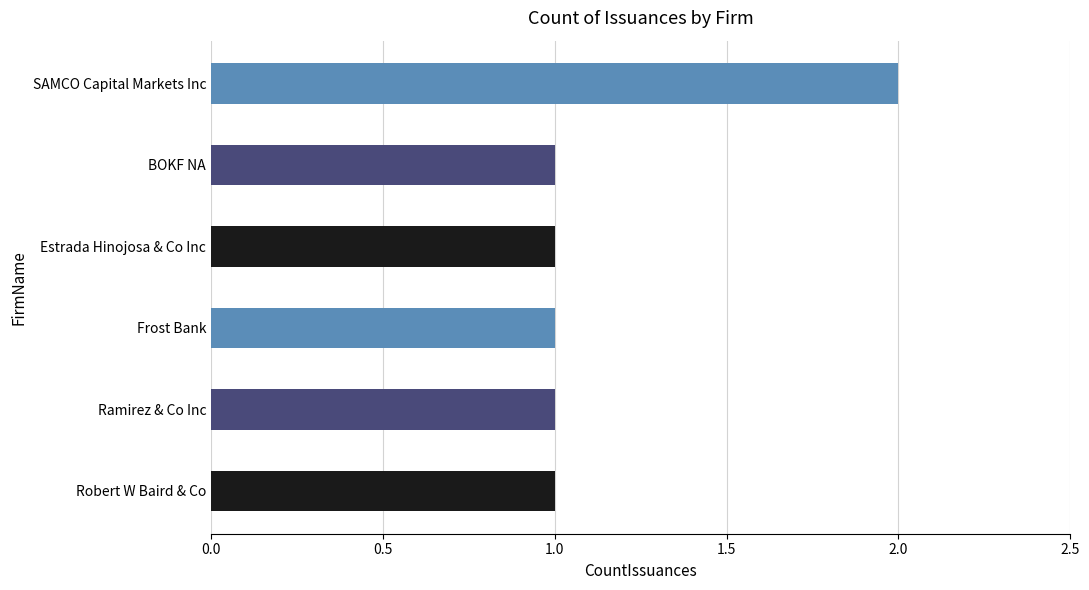

Reading top to bottom, list all the values displayed in this chart.

2	1	1	1	1	1